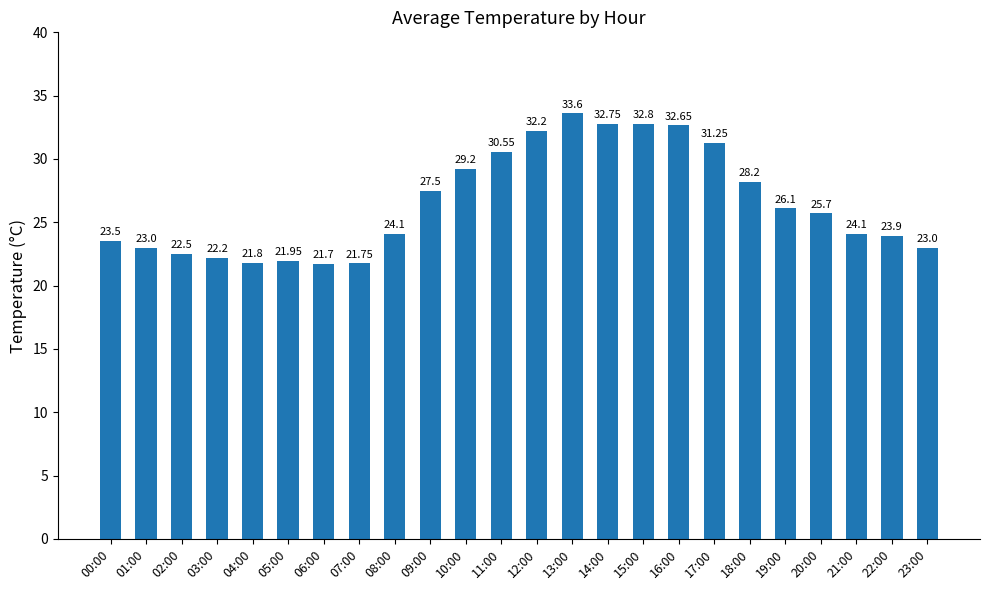

What is the label of the 2nd bar from the right?

22:00